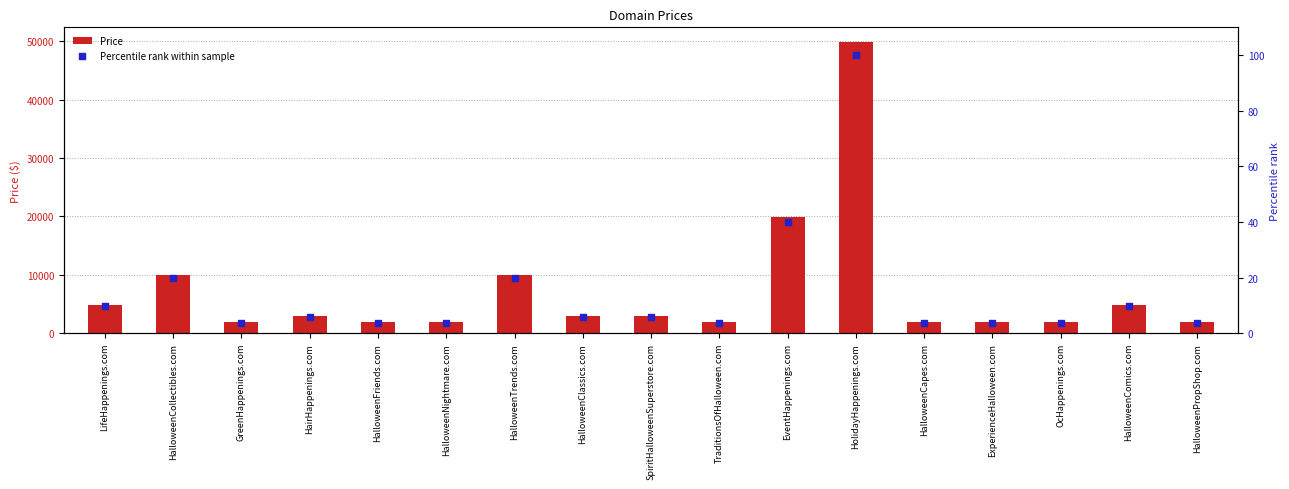

Which series has the largest total across all categories?

Price